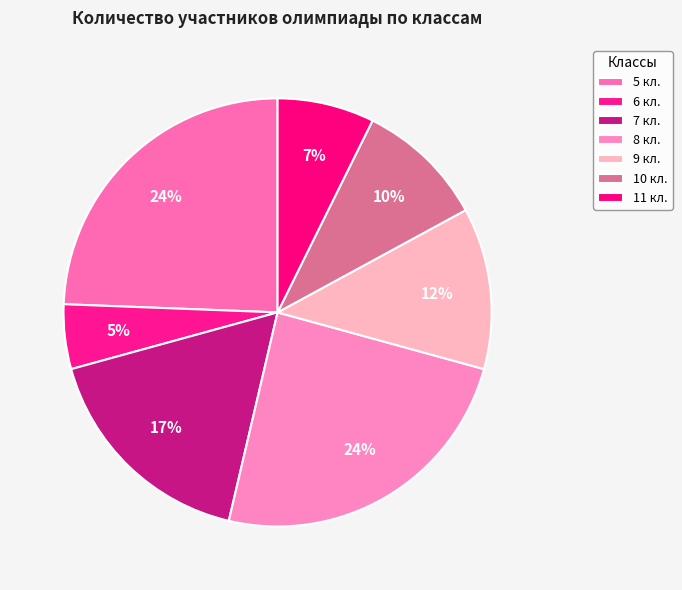

True or false: 8 кл. accounts for 12% of the total.

False